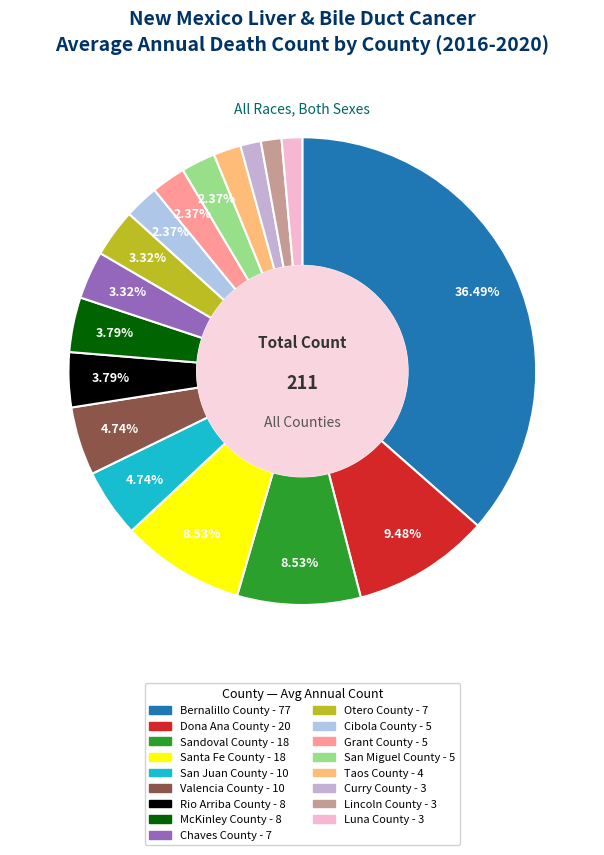

What percentage is the Otero County slice, to the nearest percent?

3%